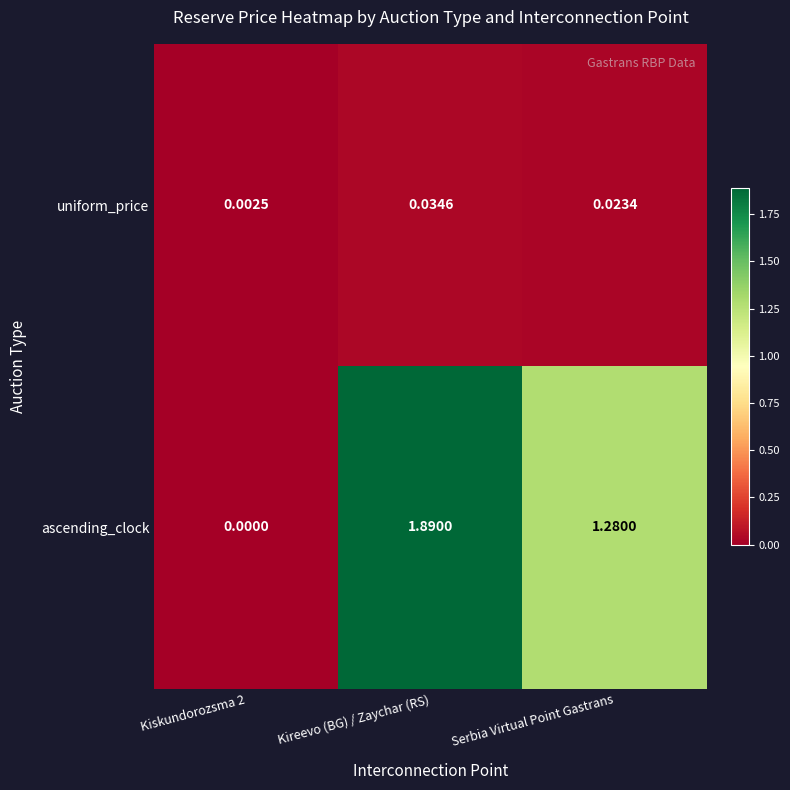

At how many categories does at least one series exceed 0?

3